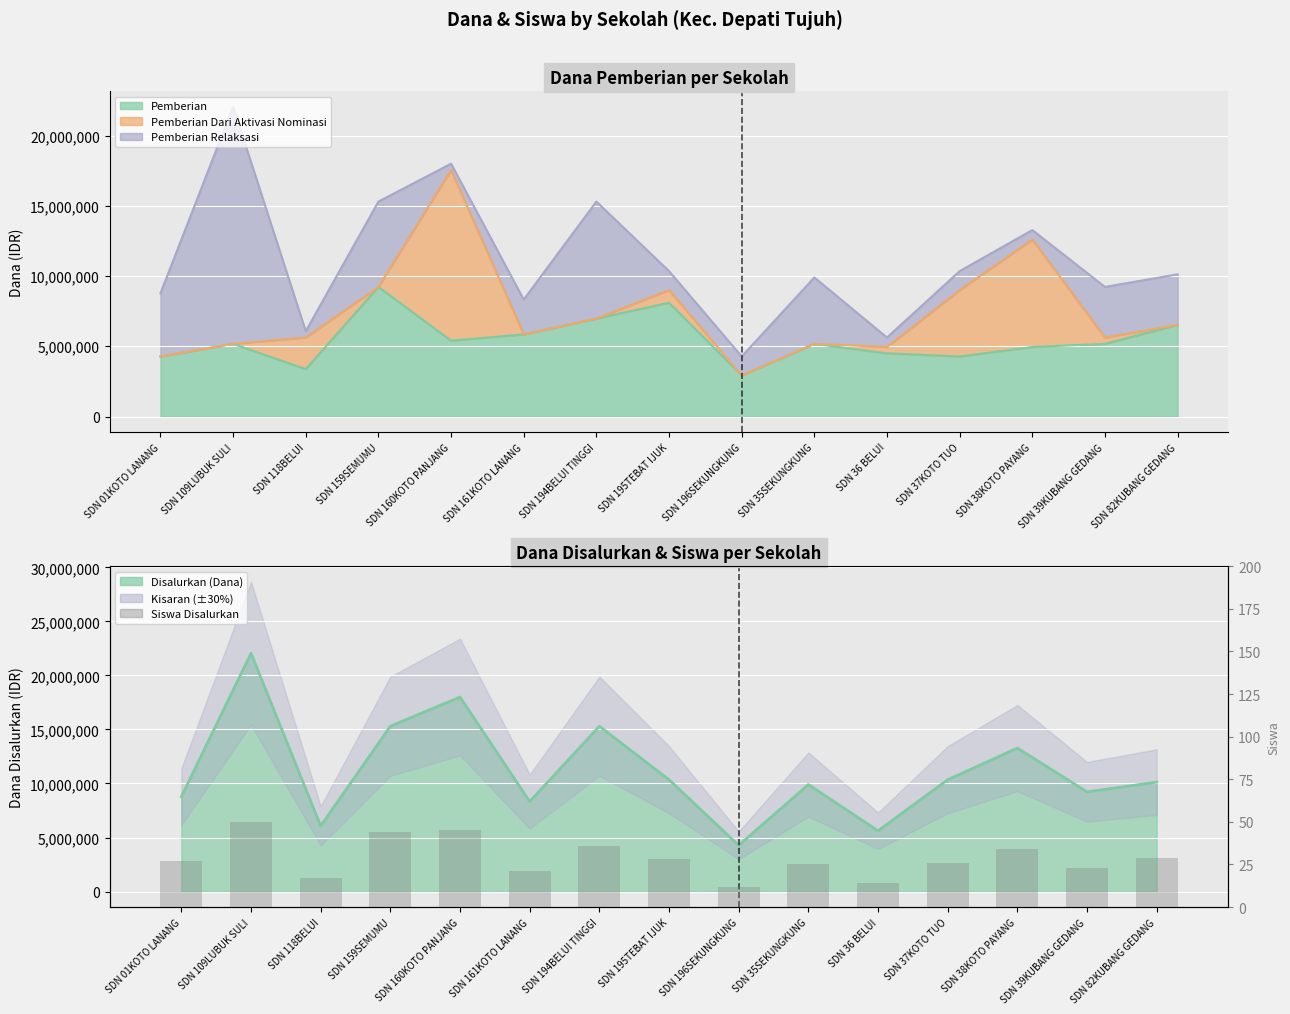

What is the smallest value displayed?

12